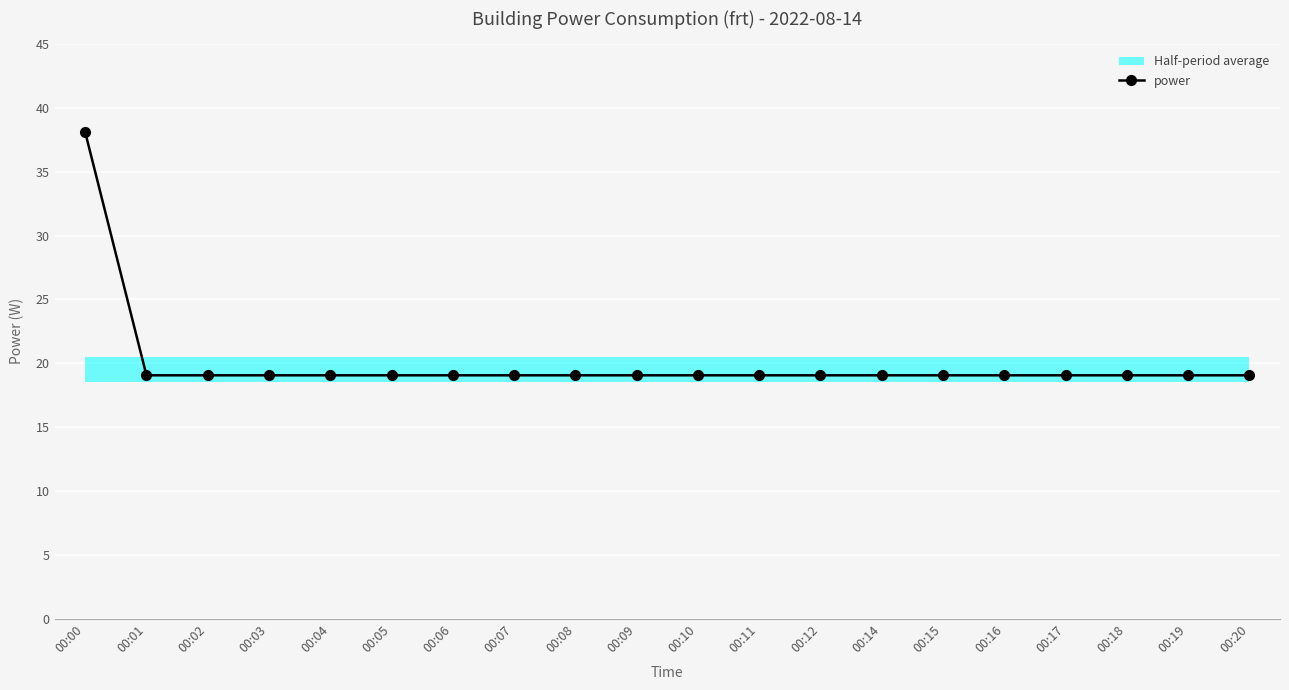

Reading right to left, list all the values displayed in this chart.

00:20=19.1	00:19=19.1	00:18=19.1	00:17=19.1	00:16=19.1	00:15=19.1	00:14=19.1	00:12=19.1	00:11=19.1	00:10=19.1	00:09=19.1	00:08=19.1	00:07=19.1	00:06=19.1	00:05=19.1	00:04=19.1	00:03=19.1	00:02=19.1	00:01=19.1	00:00=38.1